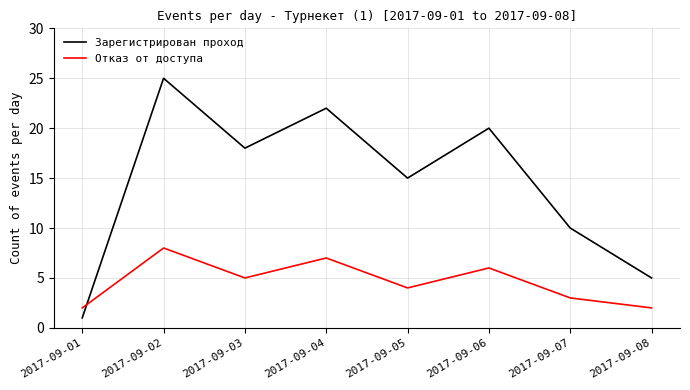

Which series has the largest total across all categories?

Зарегистрирован проход